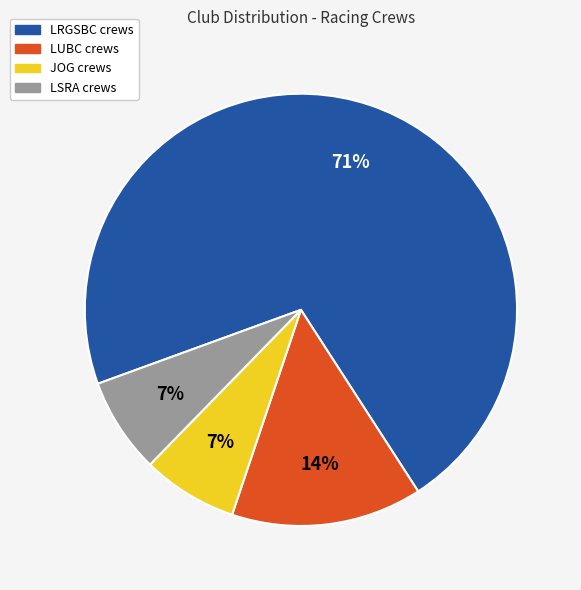

What percentage is the LSRA crews slice, to the nearest percent?

7%